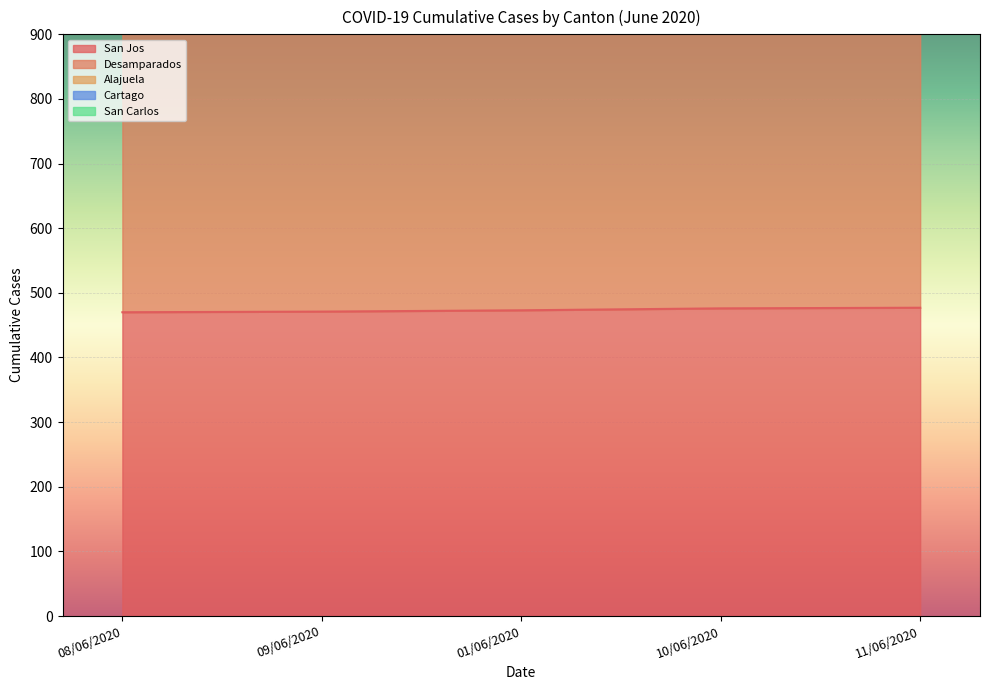

True or false: Alajuela has a value of 2721 at 01/06/2020.

True